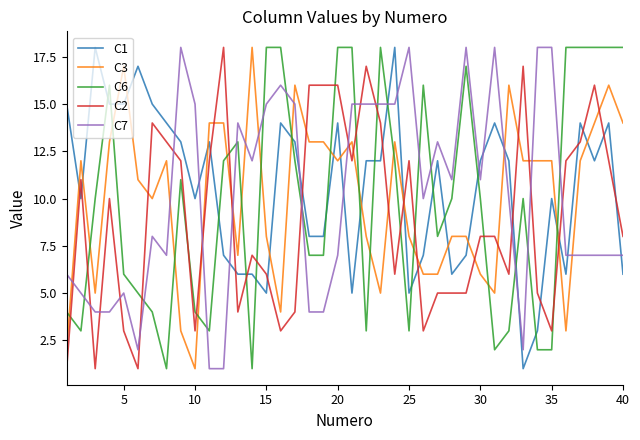

After their last crossing, which series has the higher values: C1 or C6?

C6